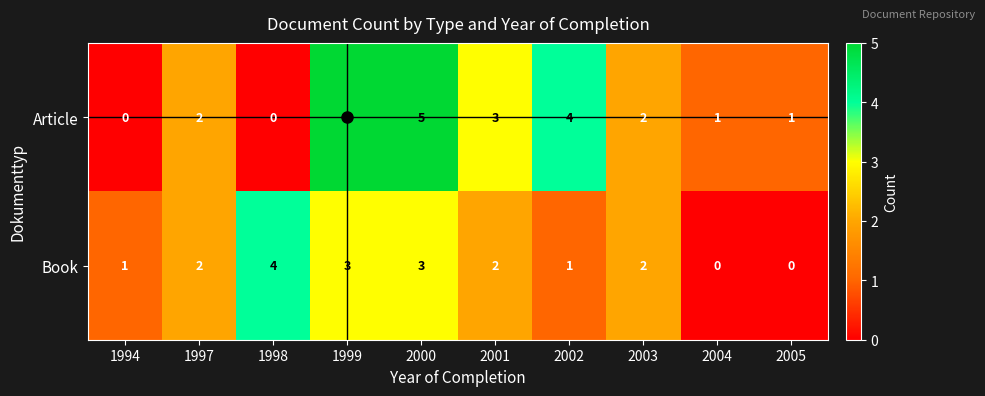

Which series has the largest total across all categories?

Article